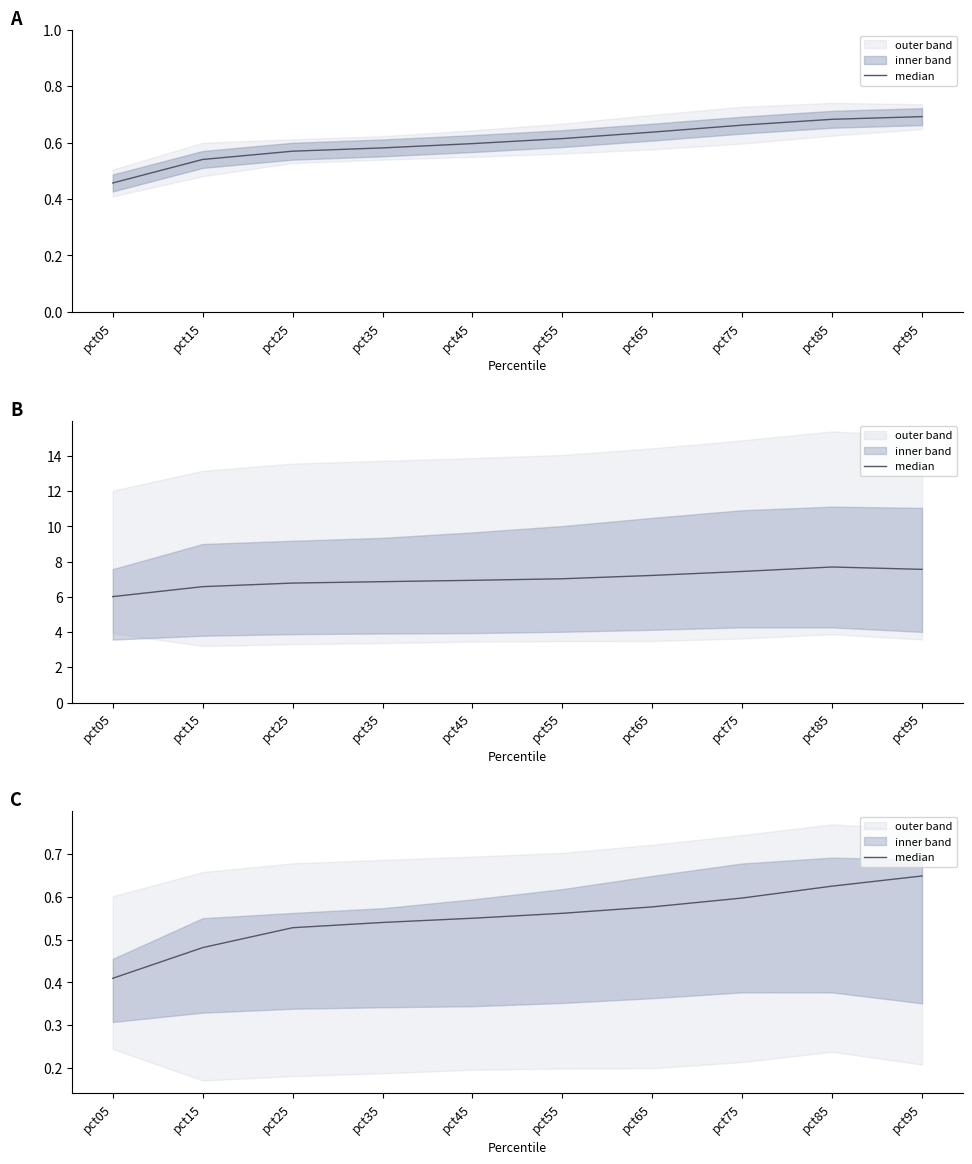

What is the value of the 9th point from the left?

0.6